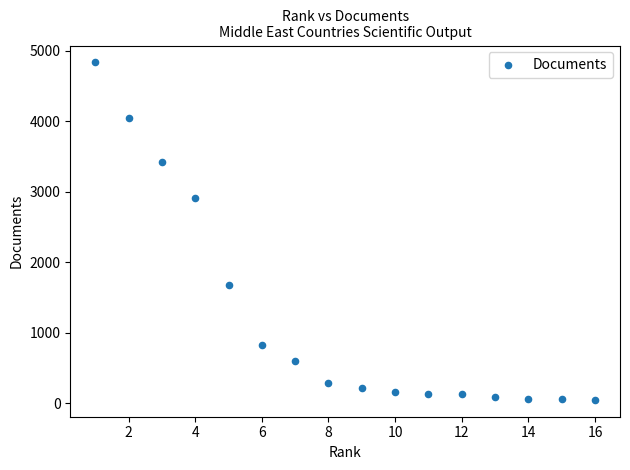

What Y value in the scatter plot is closest to 2442?

2910